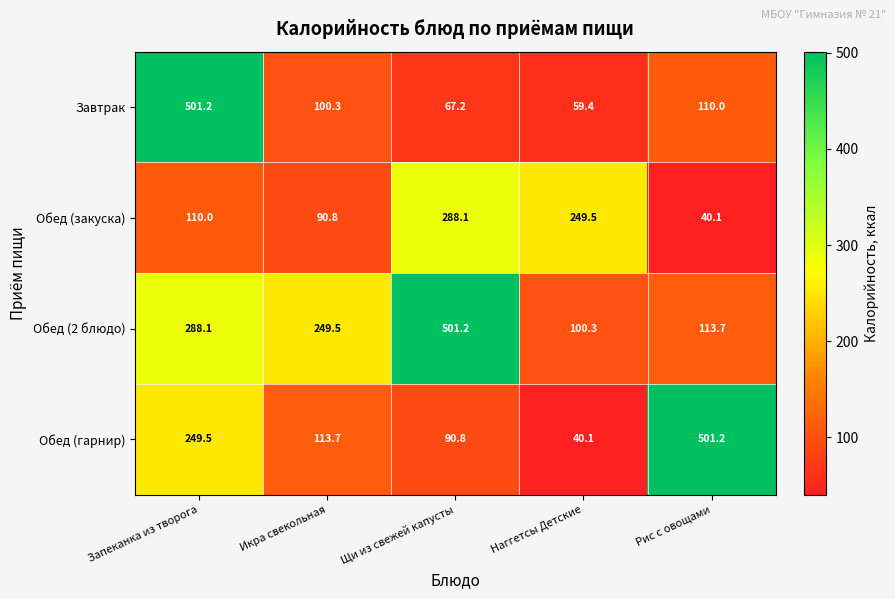

At which label is Обед (закуска) closest to 164?

Запеканка из творога